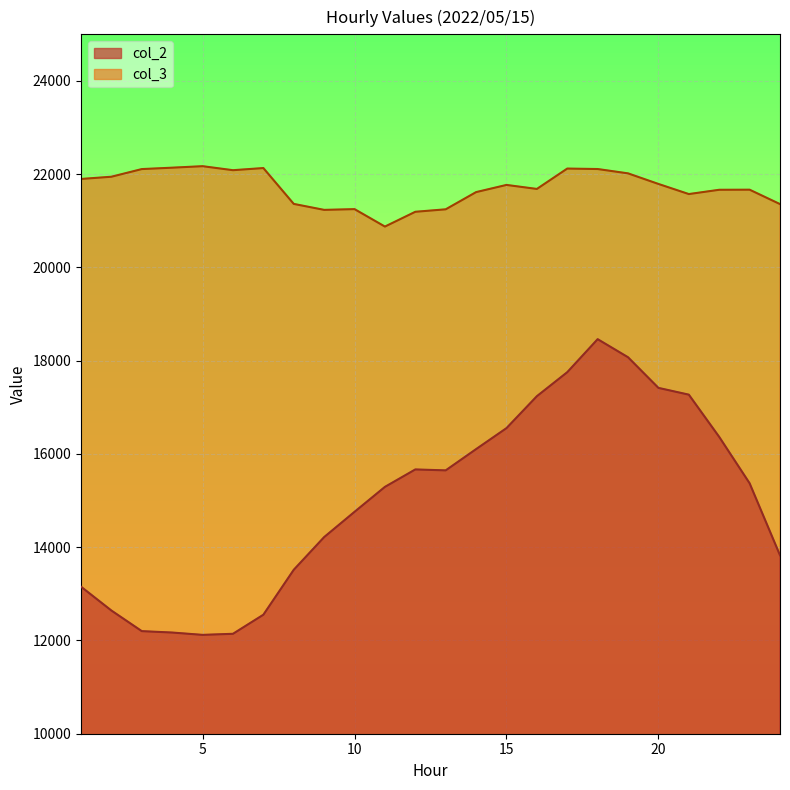

How many lines are shown in the chart?

2